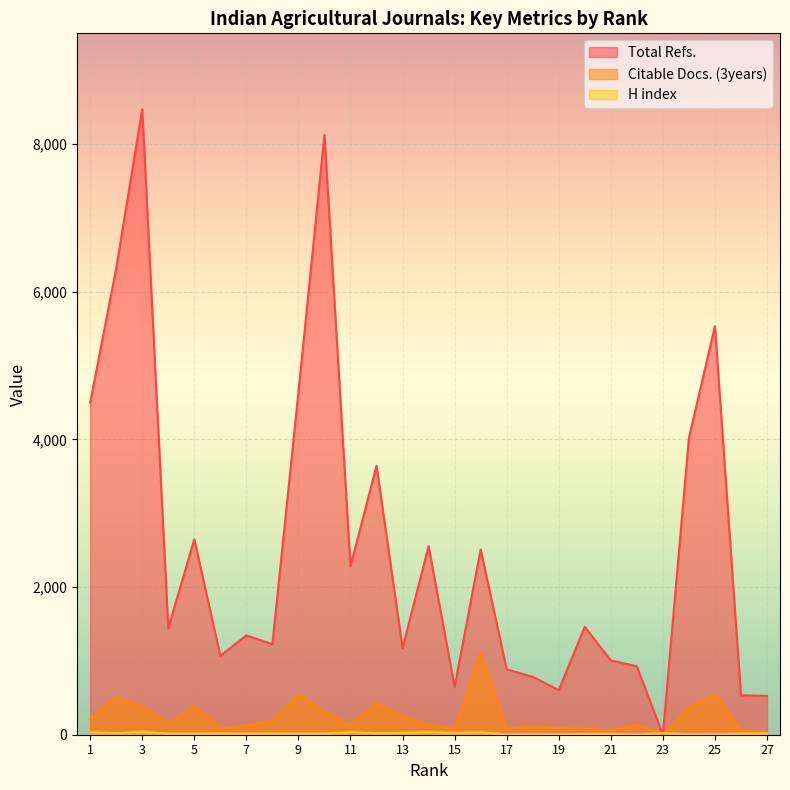

Where does the Total Refs. series first go above 1444?

1